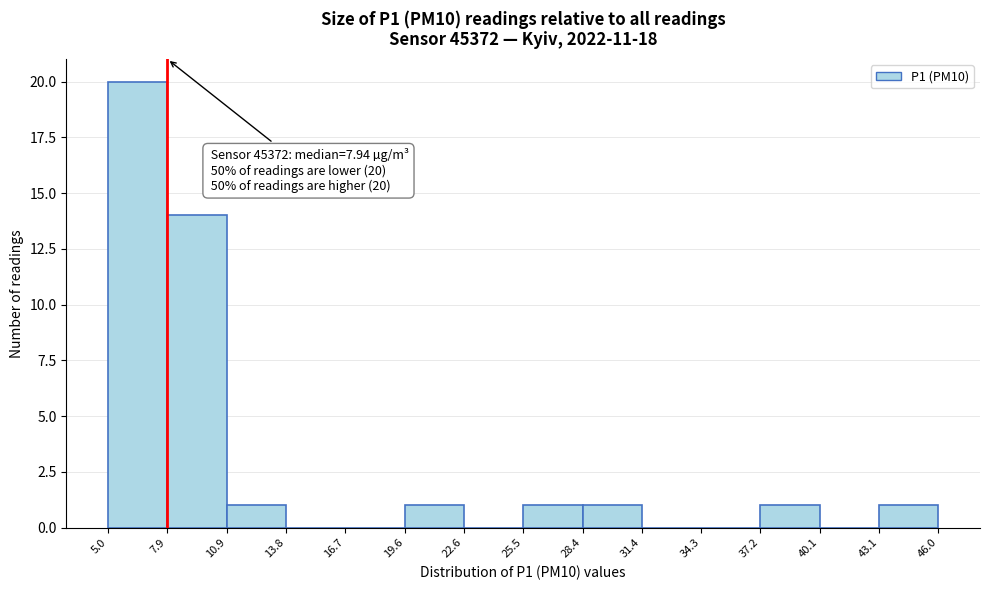

Over which range of the x-axis is the bar tallest?

5.0 to 7.9